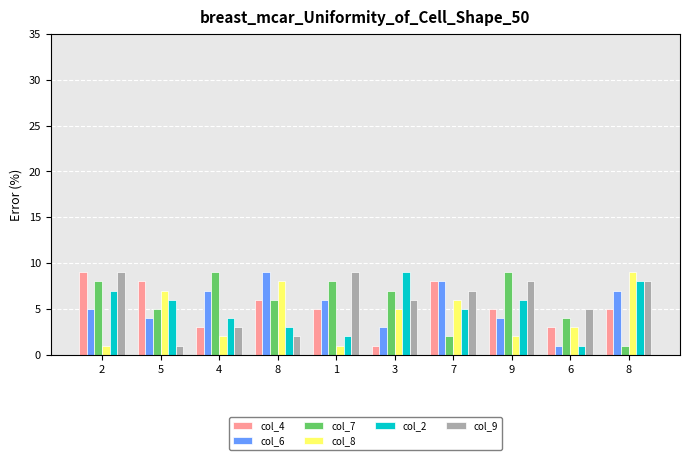

How many categories are shown in the chart?

10